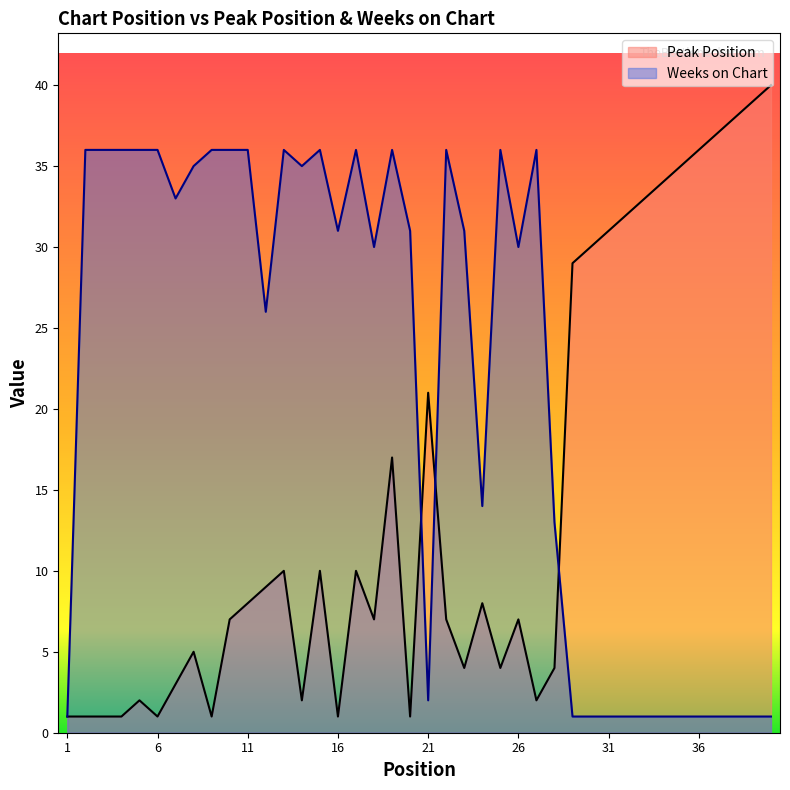

True or false: Peak Position has more than 1 points higher than both neighbors.

True